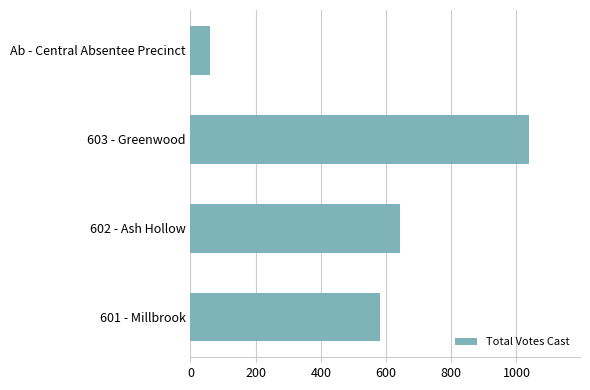

Where is the data nearest to the value 549?

601 - Millbrook